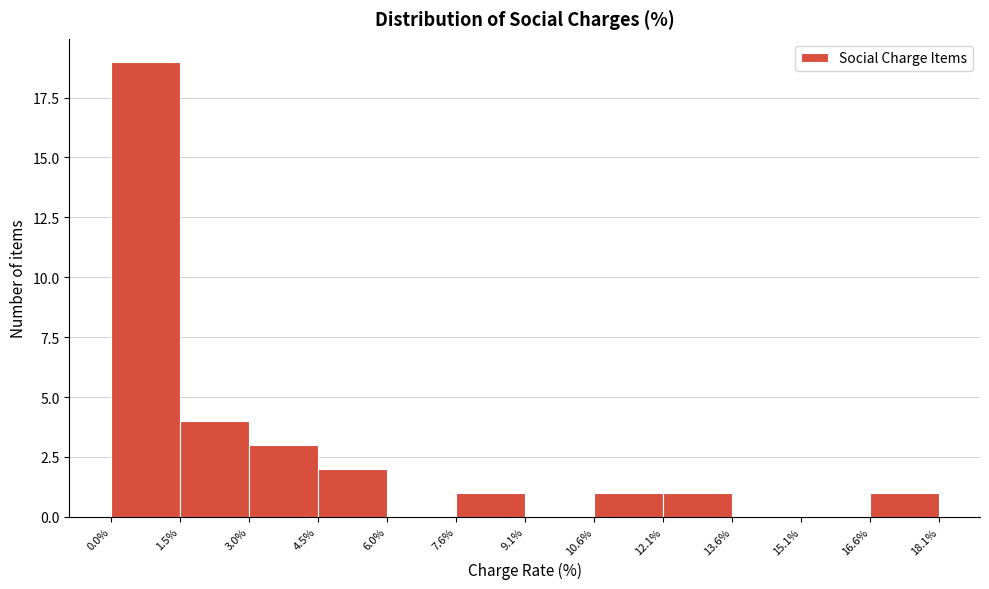

Over which range of the x-axis is the bar tallest?

0.0% to 1.5%